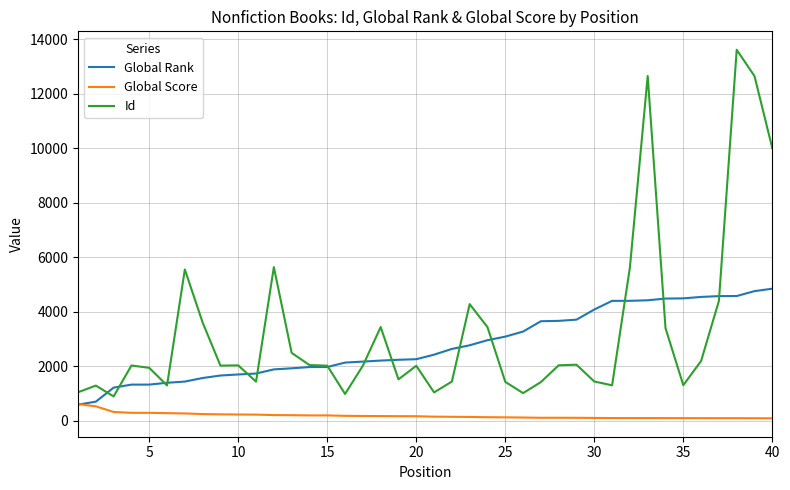

True or false: Id and Global Score cross at least once.

False